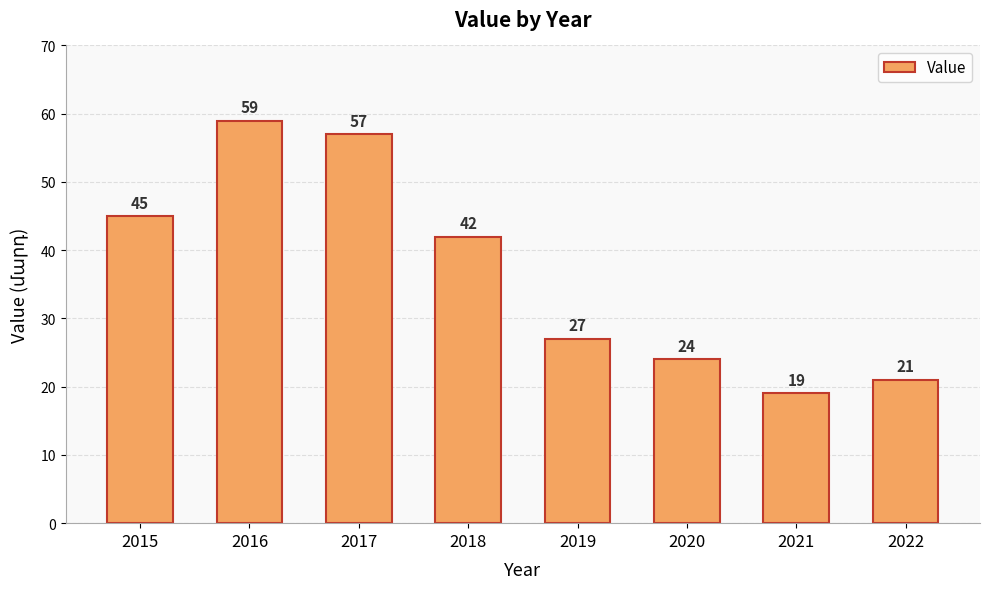

At which label does the data first exceed 42?

2015